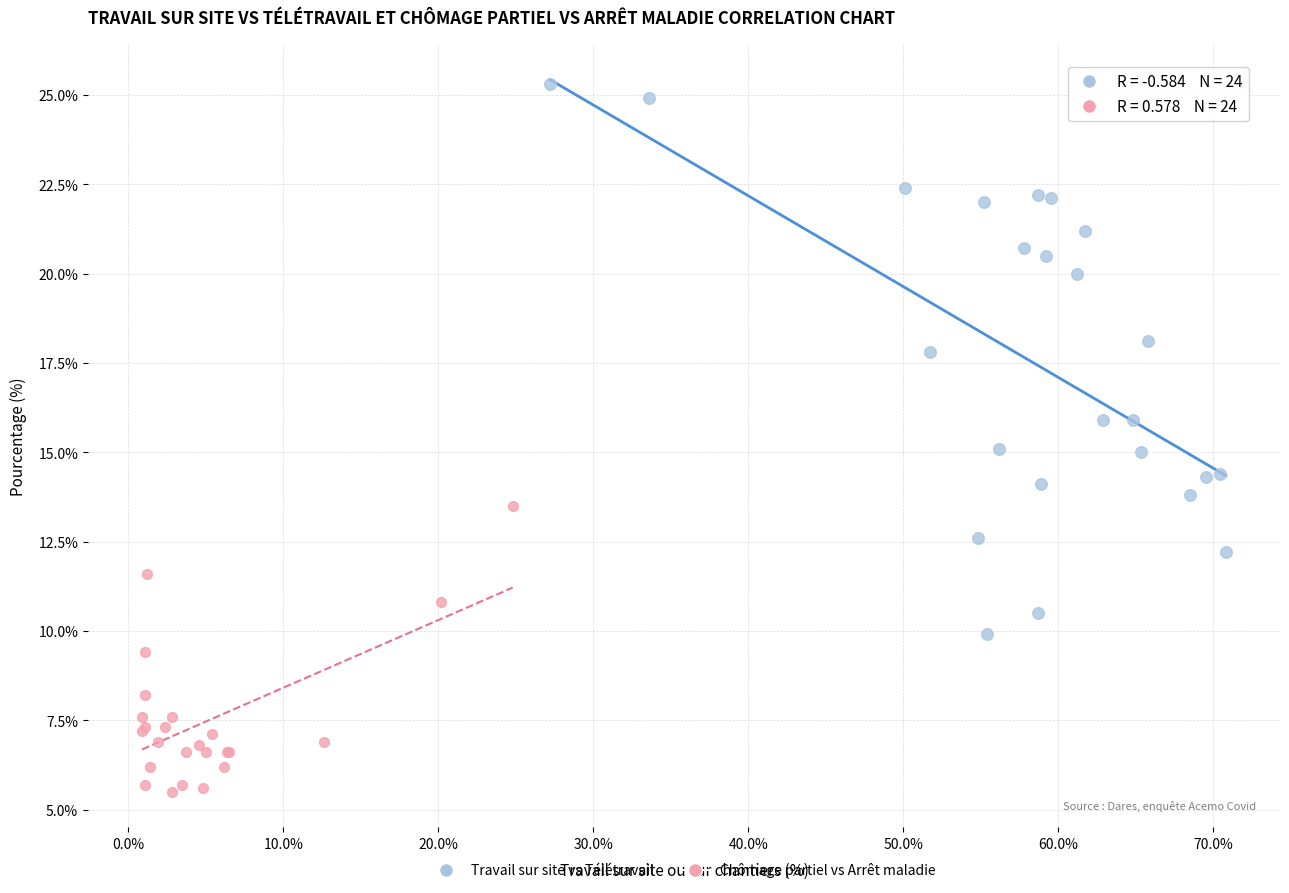

Which series contains the lowest Y value?

Chômage partiel vs Arrêt maladie